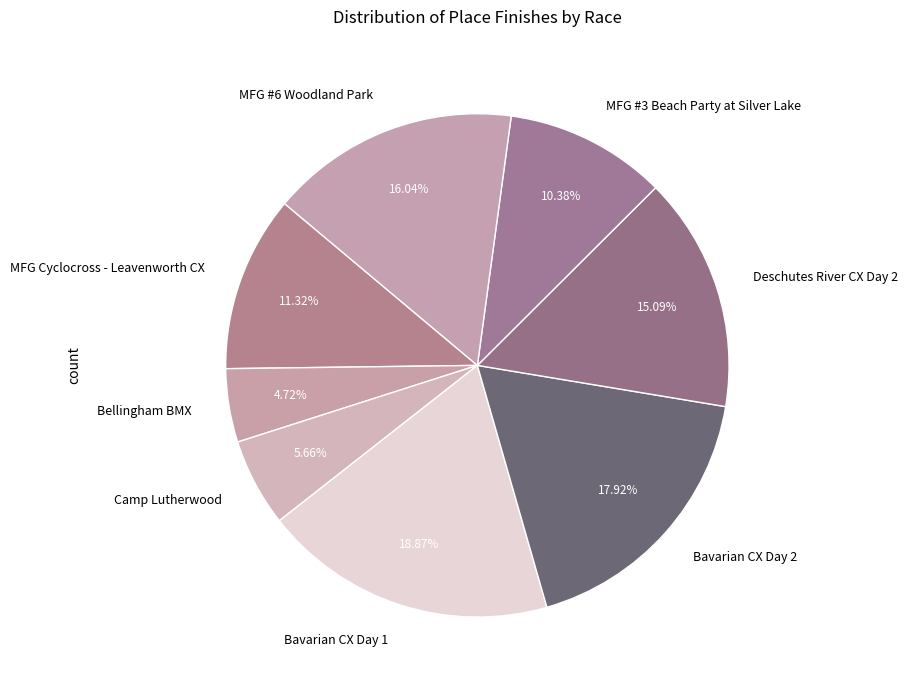

Does any single category account for the majority?

No